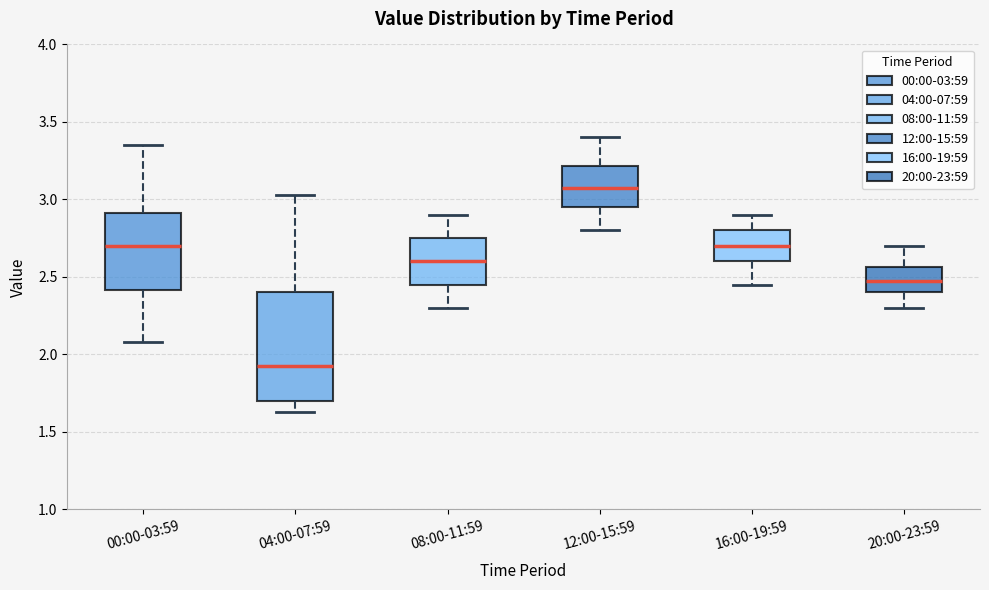

Where is the upper edge of the box for 16:00-19:59 on the y-axis? The values are not printed on the chart, so give them approximately, as read against the axis.

2.80